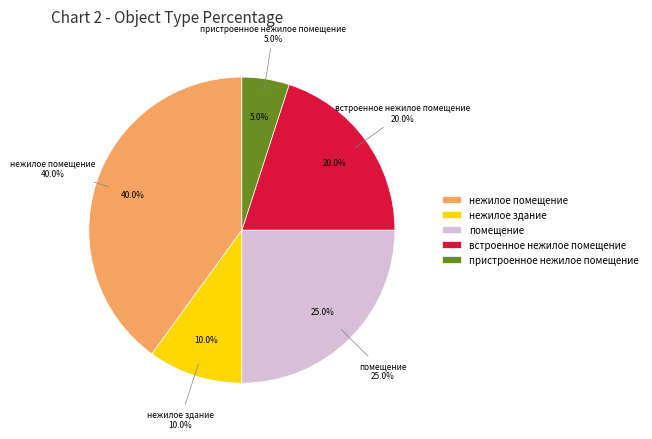

What is the ratio of the value at встроенное нежилое помещение to the value at пристроенное нежилое помещение?

4.0